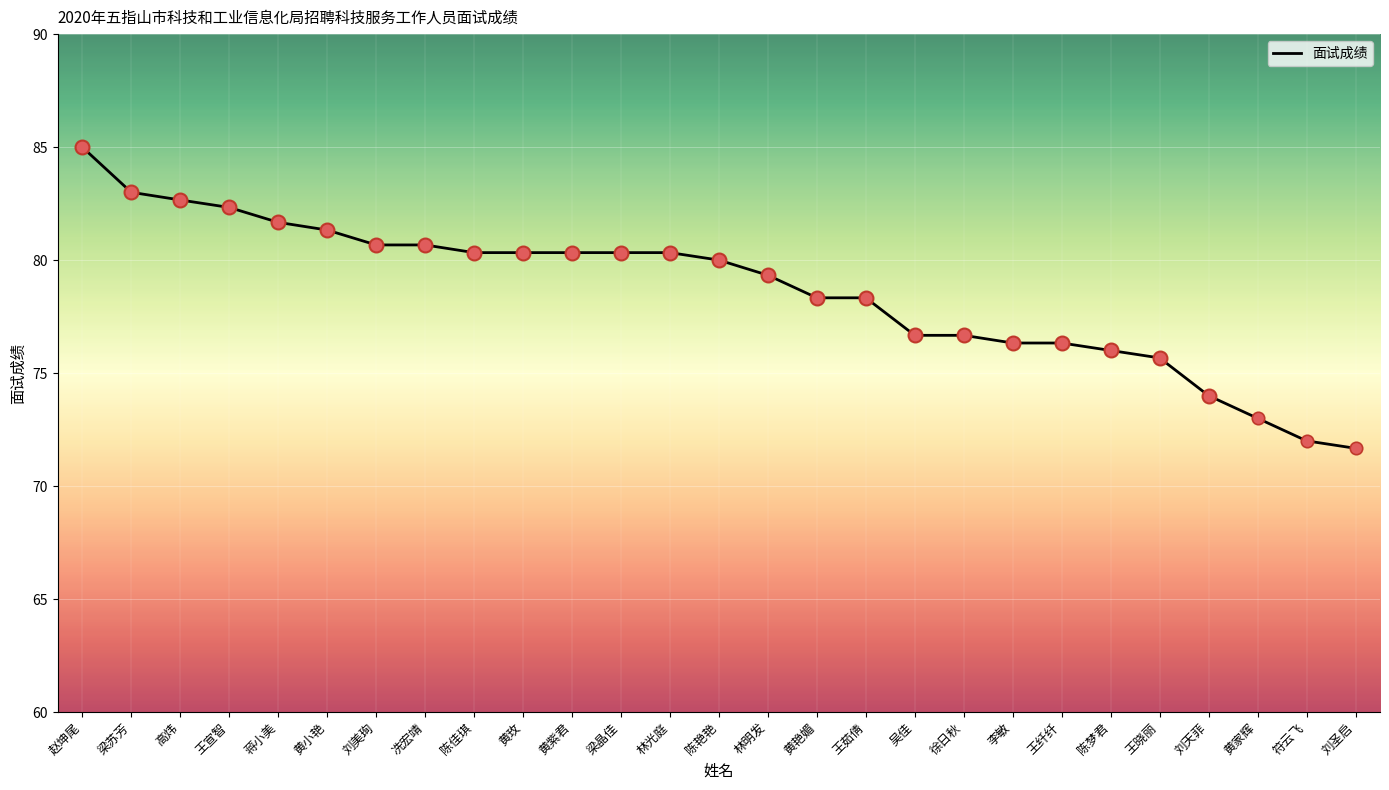

Which has a higher value, 刘圣启 or 梁晶佳?

梁晶佳